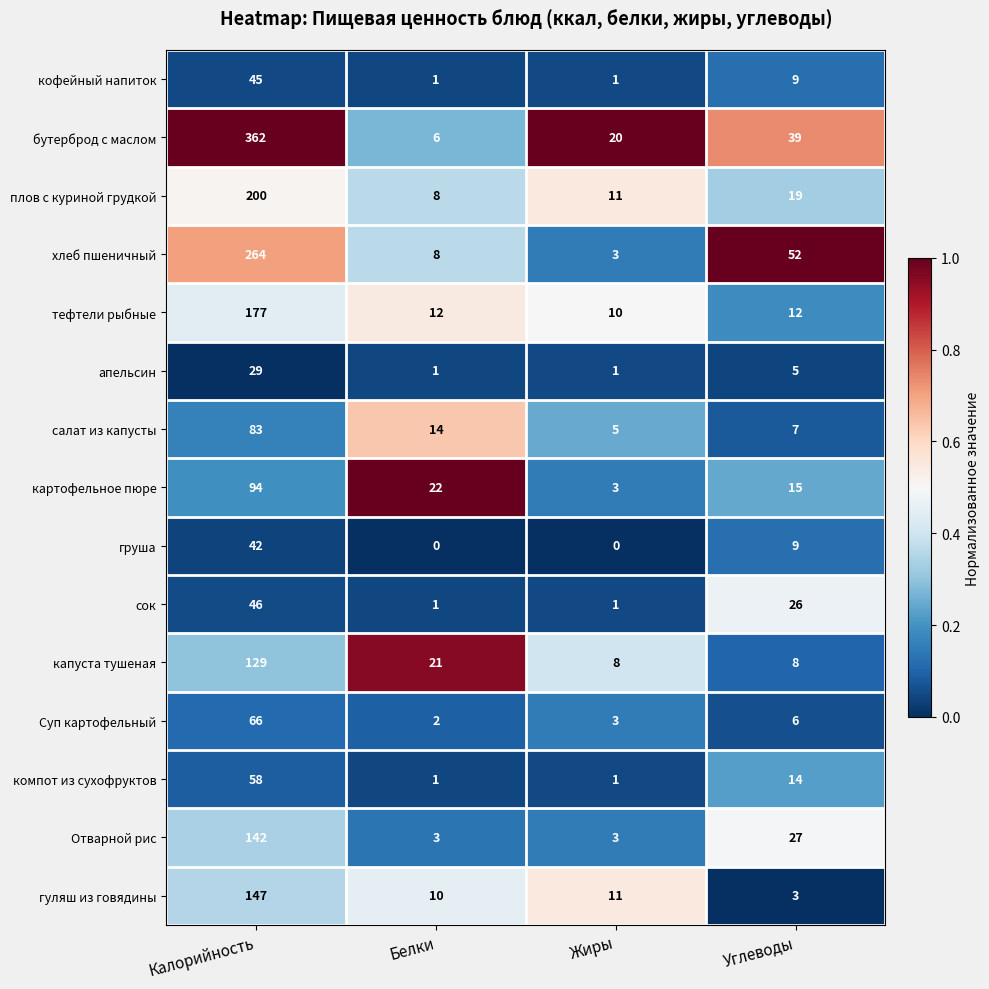

The value of сок at Белки is 0. True or false?

False